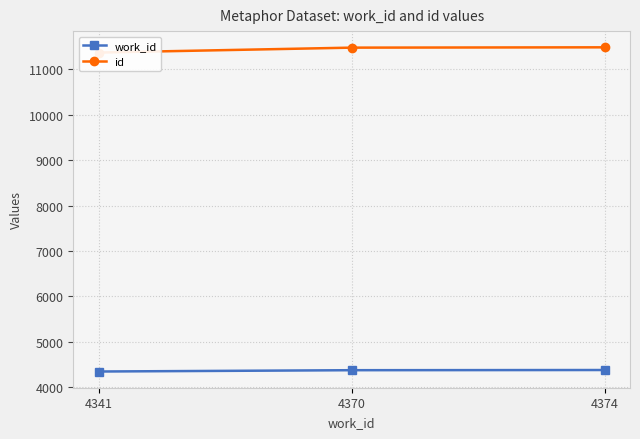

The id series shows 11489 at 4374. True or false?

True